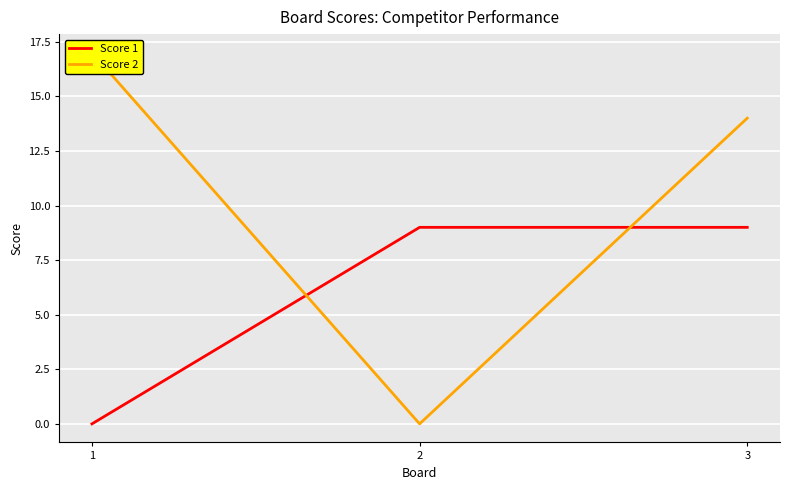

Reading left to right, what are all the values shown in this chart?

Score 1: 0	9	9
Score 2: 17	0	14